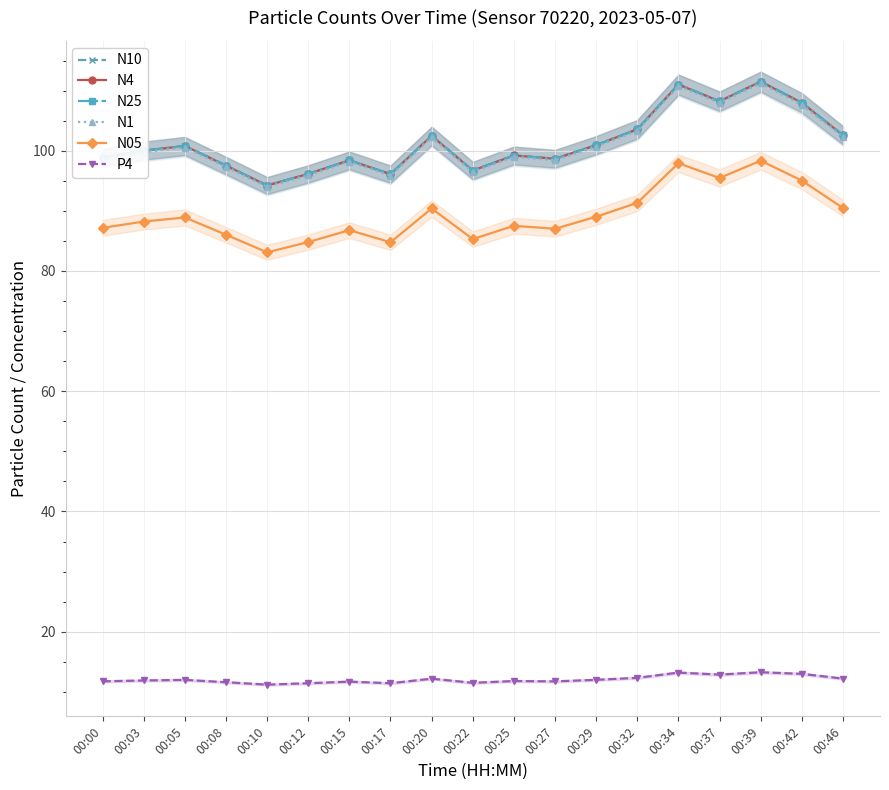

What is the difference between the N1 values at 00:27 and 00:22?

2.0